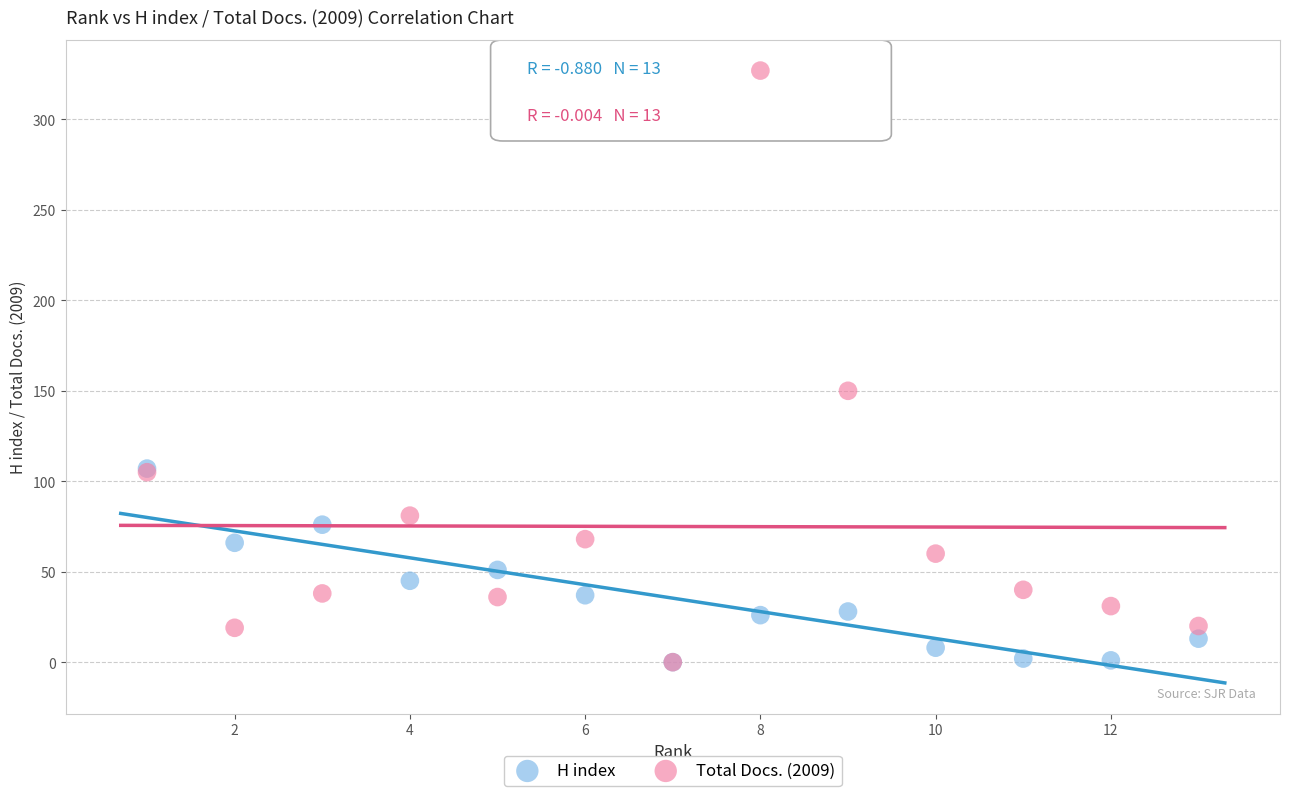

In the Total Docs. (2009) series, what Y value is closest to 163?

150